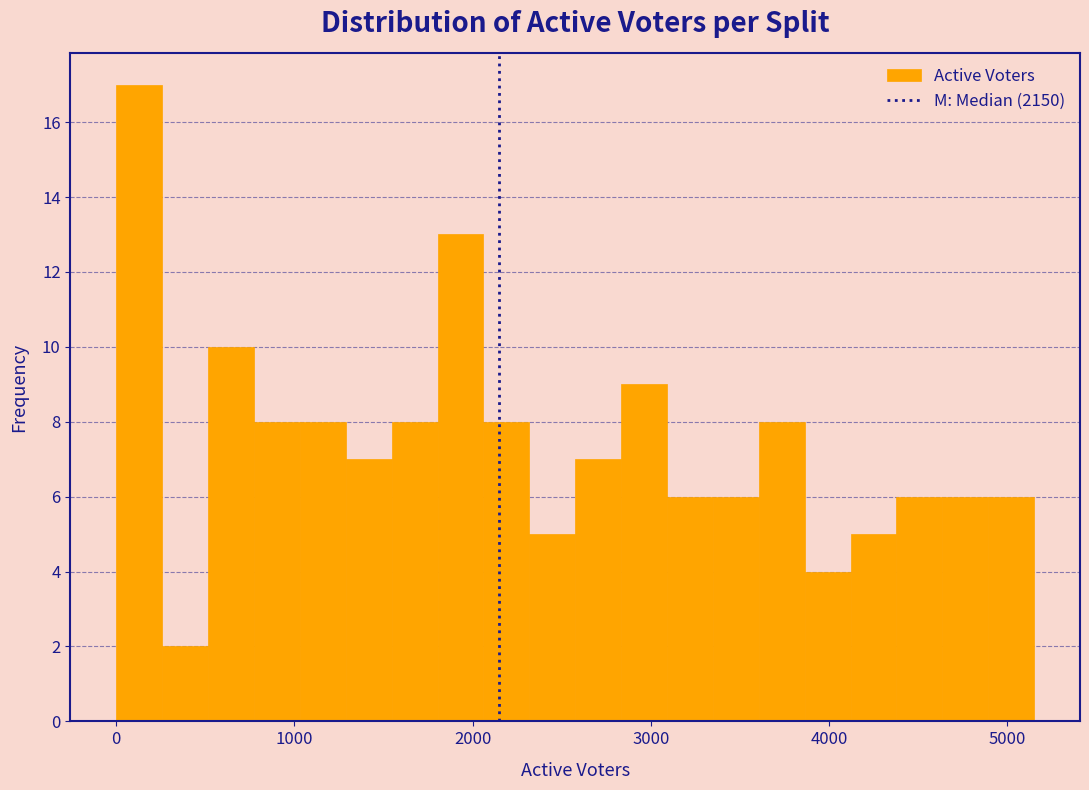

Around what value on the x-axis is the tallest bar? Give the approximate position of its centre, as read against the axis.

100